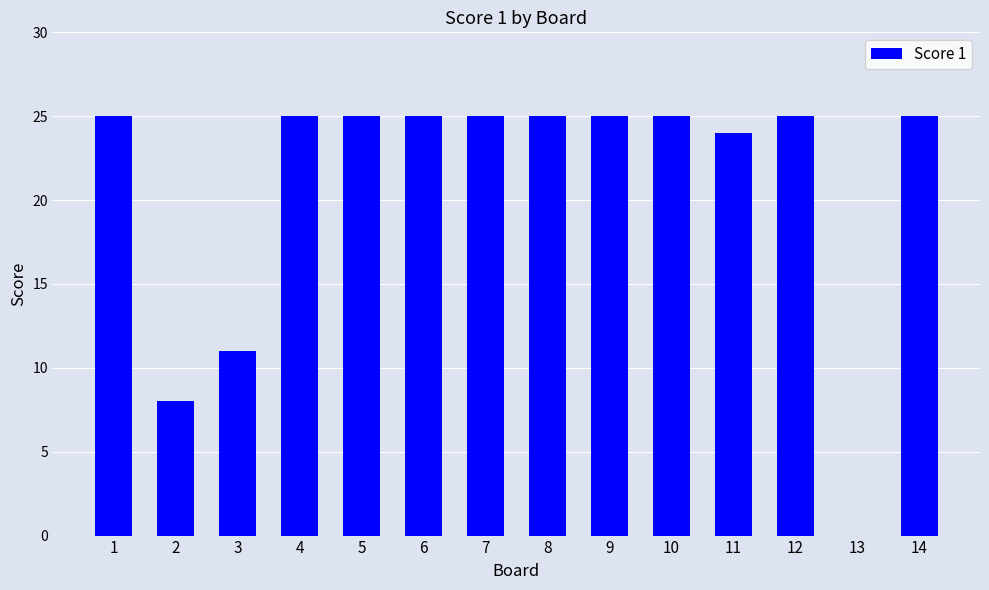

How many distinct data groups are displayed?

1